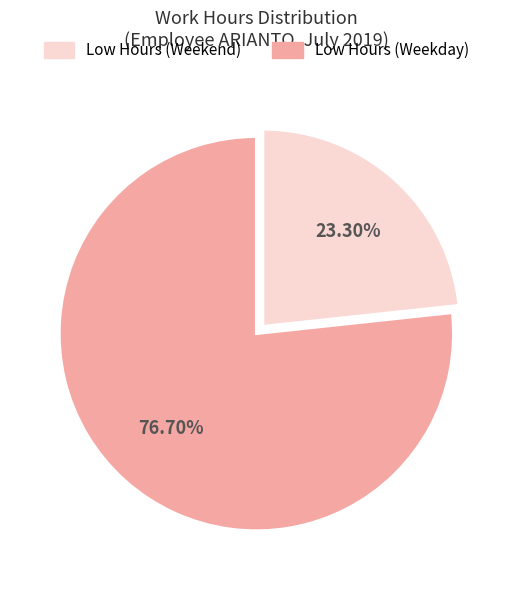

To the nearest percent, what is the difference between the largest and smallest slice percentages?

53%